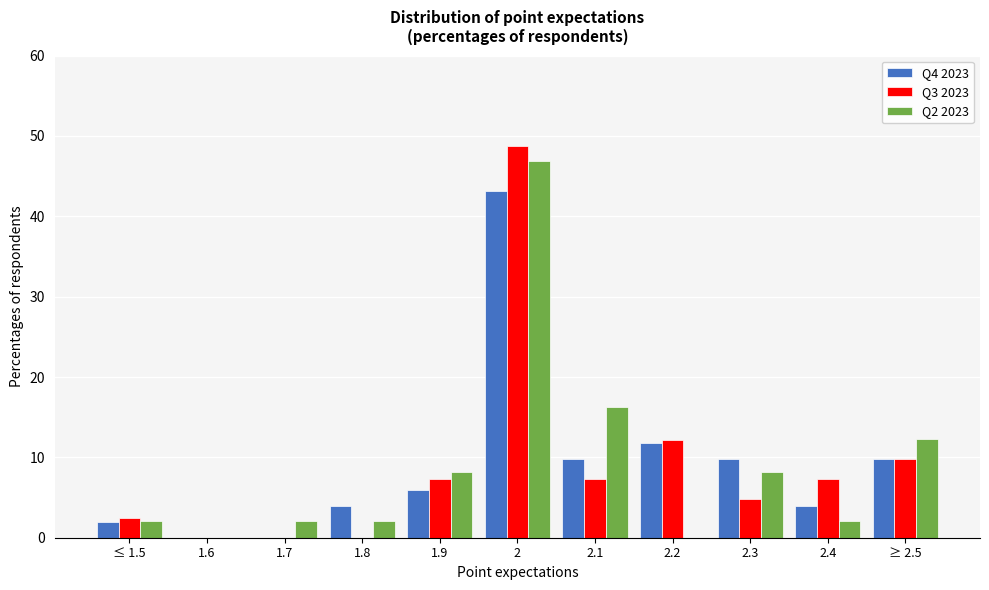

What is the sum of all Q4 2023 values?

100.0